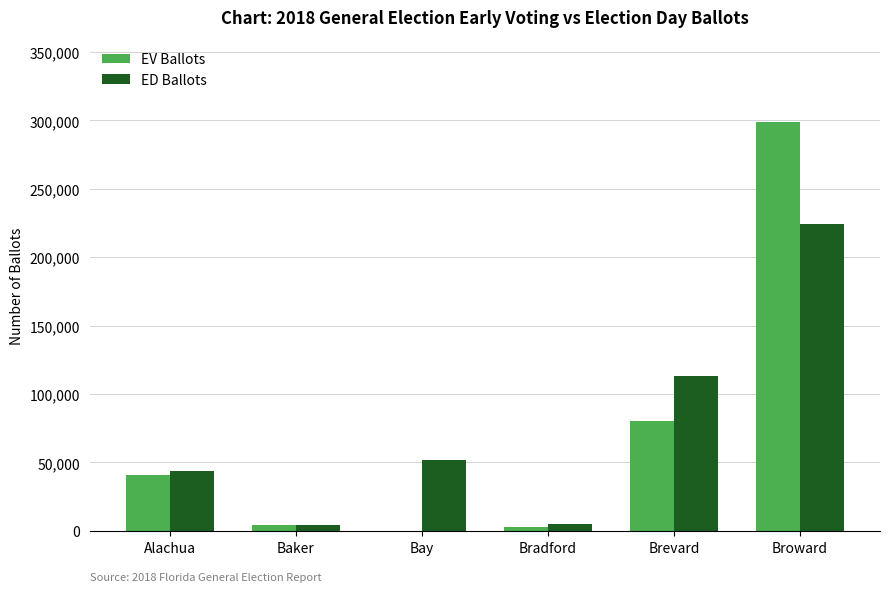

What is the approximate value of EV Ballots at Alachua, to the nearest 10?

40890